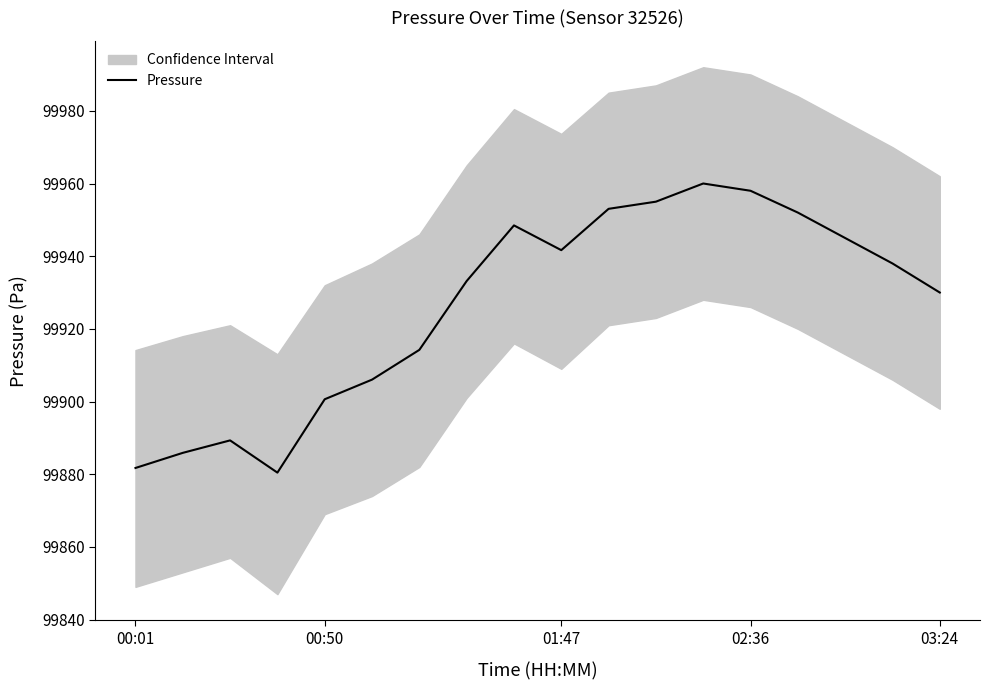

Reading right to left, transcribe all the data shown in this chart.

99930.0	99938.0	99945.0	99952.0	99958.0	99960.0	99955.0	99953.0	99941.7	99948.5	99933.2	99914.2	99906.0	99900.6	99880.4	99889.3	99885.9	99881.7